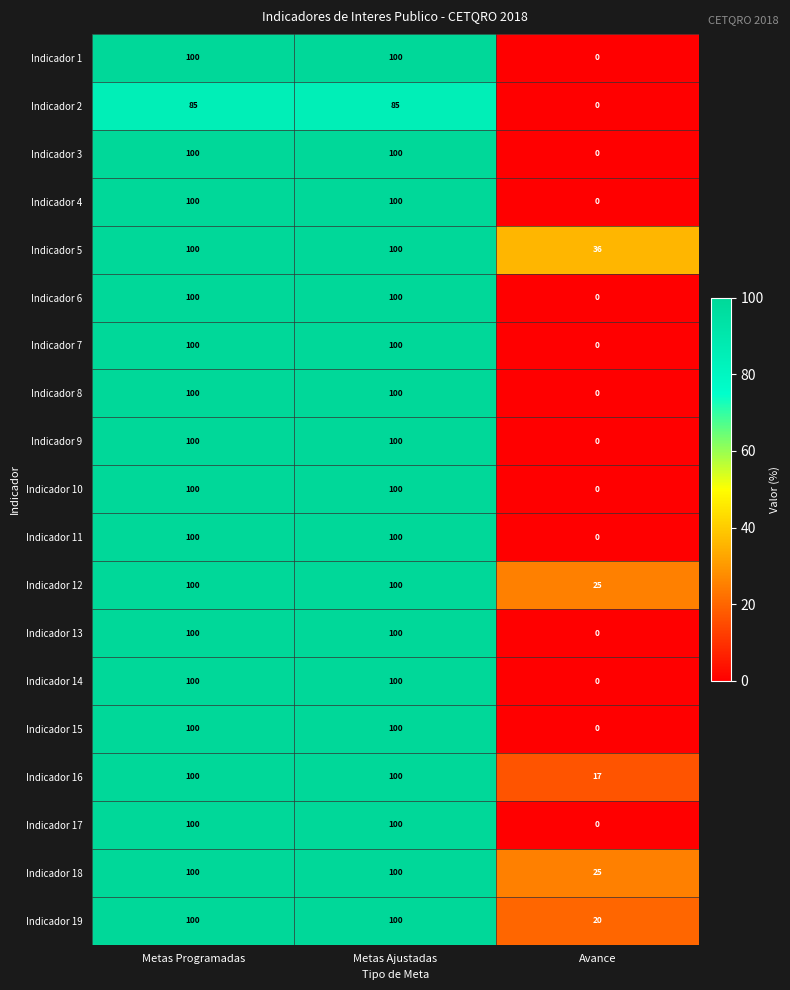

Count the number of data series in this chart.

19